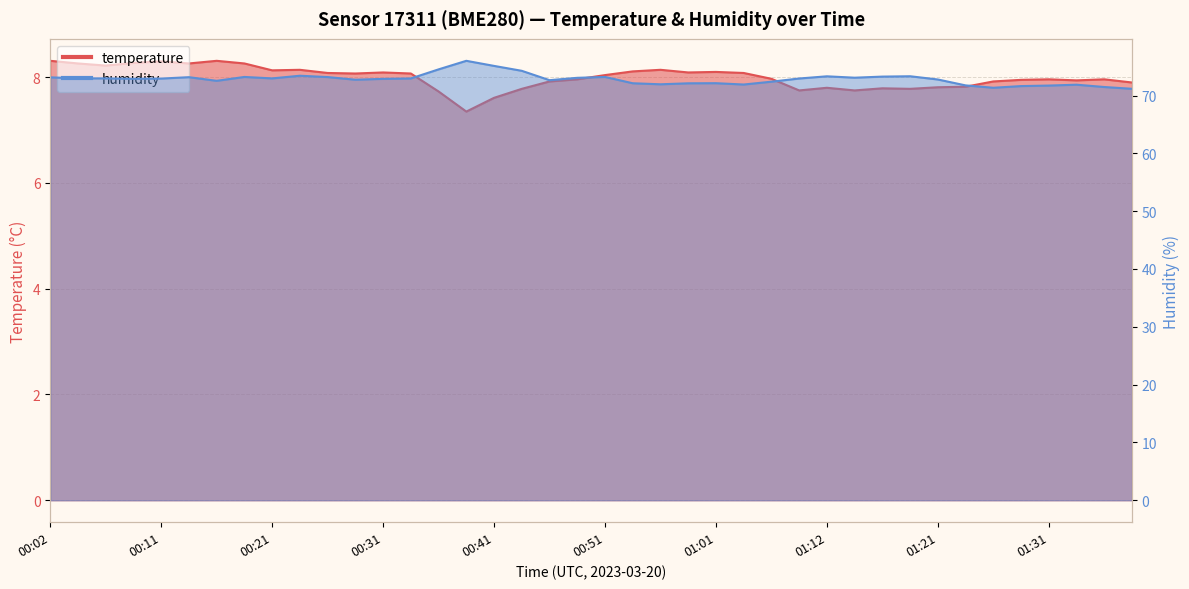

What are all the series names shown in the legend?

temperature, humidity